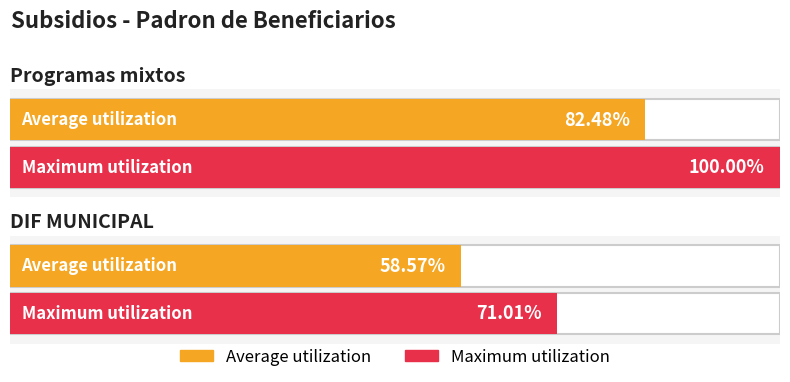

At how many categories does at least one series exceed 63?

2